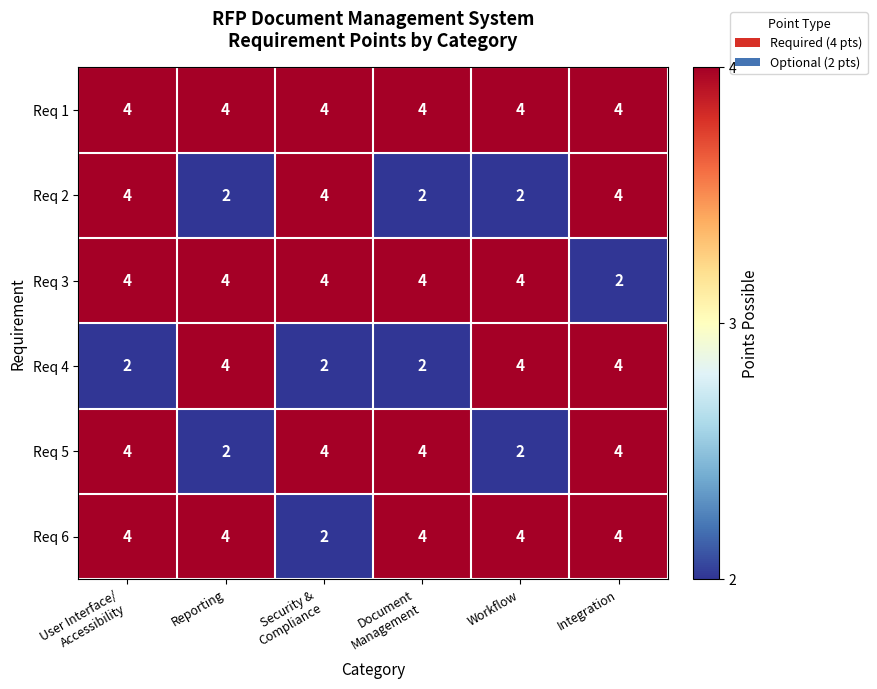

What is the spread (max minus min) of values at Integration?

2